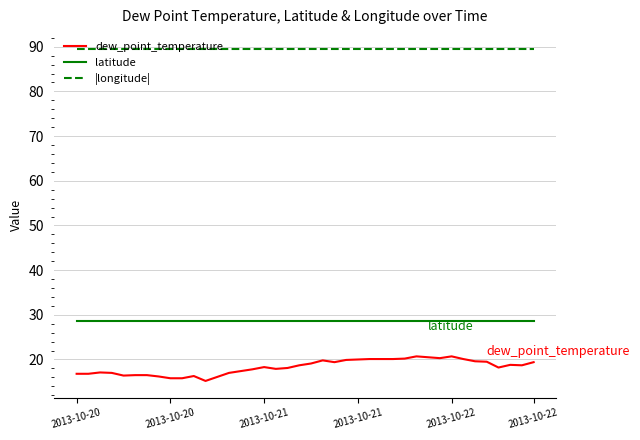

What is the maximum value shown in the chart?

89.6